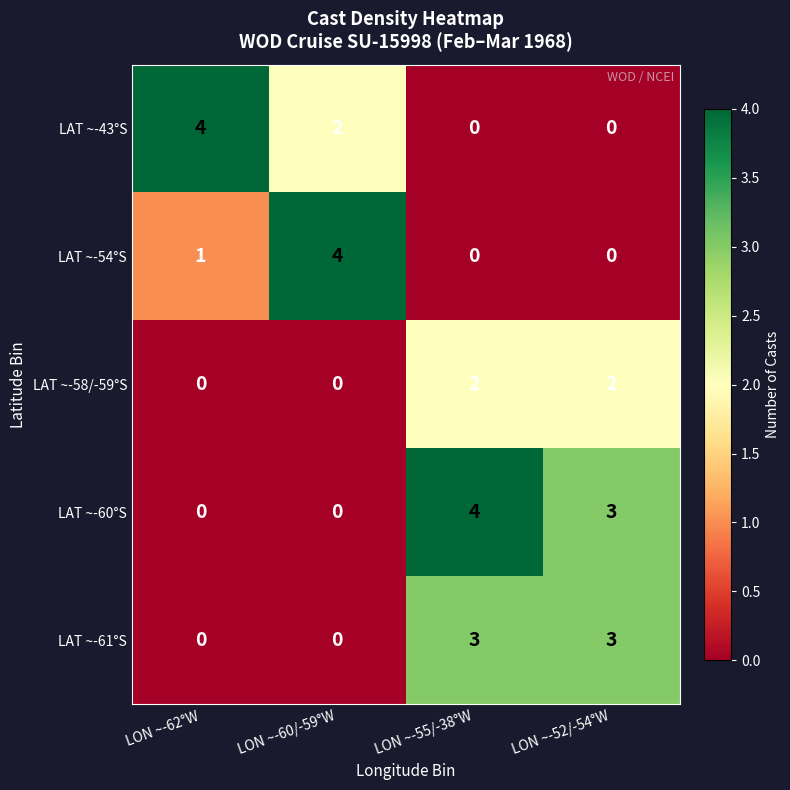

Is it true that LAT ~-58/-59°S equals 3 at LON ~-55/-38°W?

False